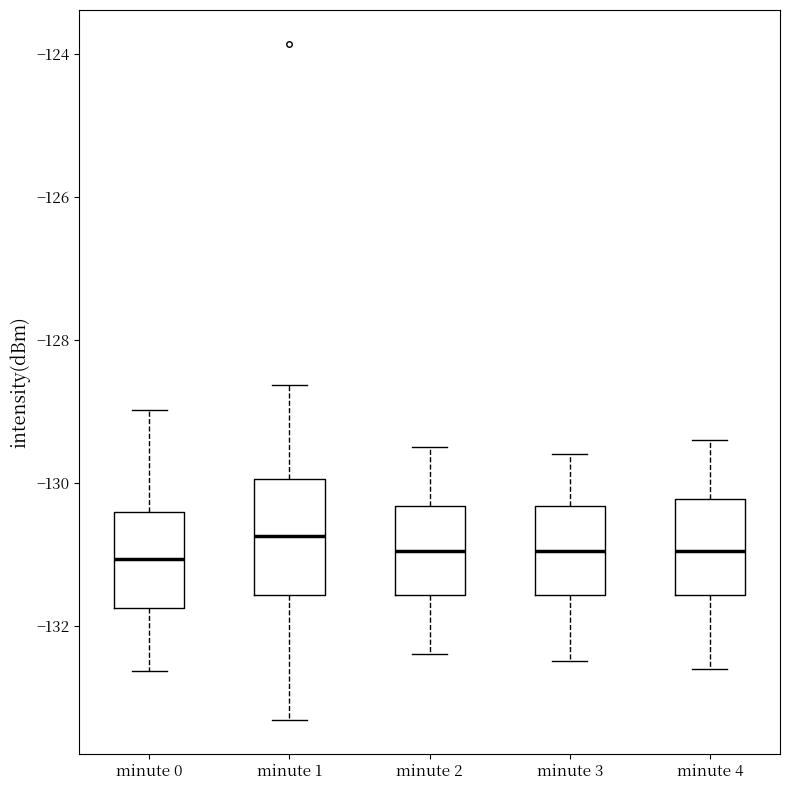

Reading left to right, transcribe this box plot: for each box, give where its median line is, the range the box spans, and where its two whiskers end, as read against the y-axis. The values are not printed on the chart, so give them approximately, as read against the axis.

minute 0: median -131.0, box -131.8 to -130.4, whiskers -132.6 to -129.0
minute 1: median -130.8, box -131.6 to -130.0, whiskers -133.4 to -128.6
minute 2: median -131.0, box -131.6 to -130.4, whiskers -132.4 to -129.4
minute 3: median -131.0, box -131.6 to -130.4, whiskers -132.4 to -129.6
minute 4: median -131.0, box -131.6 to -130.2, whiskers -132.6 to -129.4